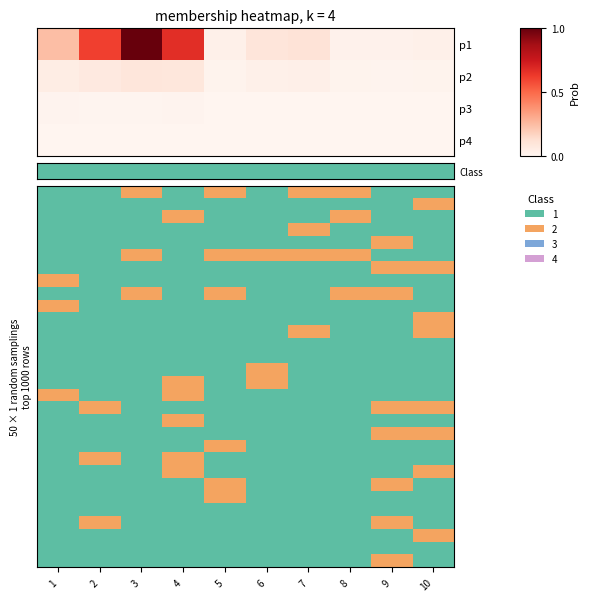

Between 1 and 3, which series saw the biggest shift?

row_0